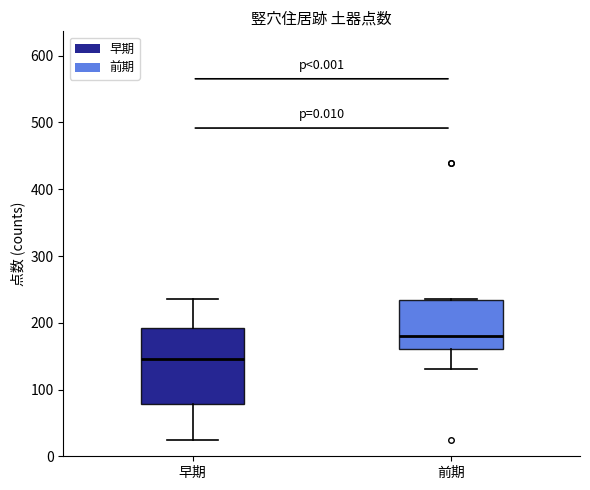

Reading left to right, read every box against the y-axis: the position of its median line, the range the box covers, and the ends of its whiskers. The values are not printed on the chart, so give them approximately, as read against the axis.

早期: median 150, box 80 to 190, whiskers 30 to 240
前期: median 180, box 160 to 230, whiskers 130 to 240